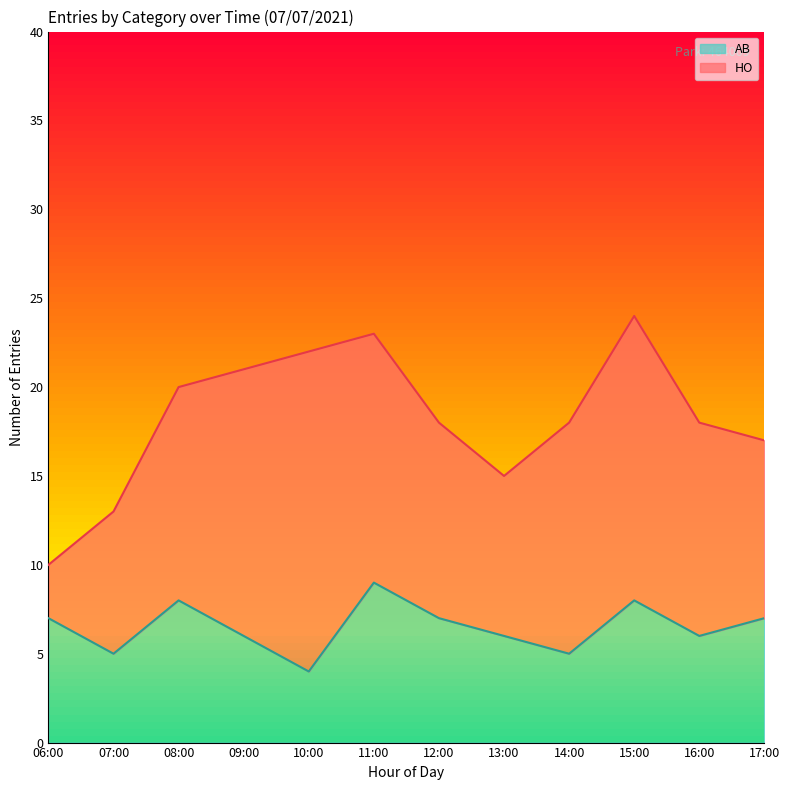

What position from the right is 15:00?

3